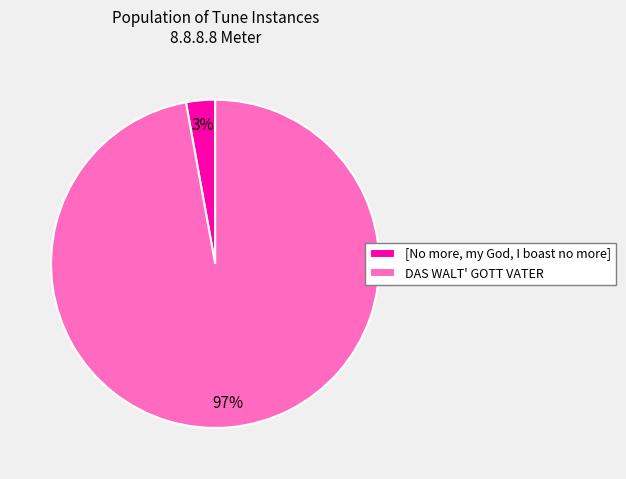

Rank the categories by value from highest to lowest.

DAS WALT' GOTT VATER, [No more, my God, I boast no more]